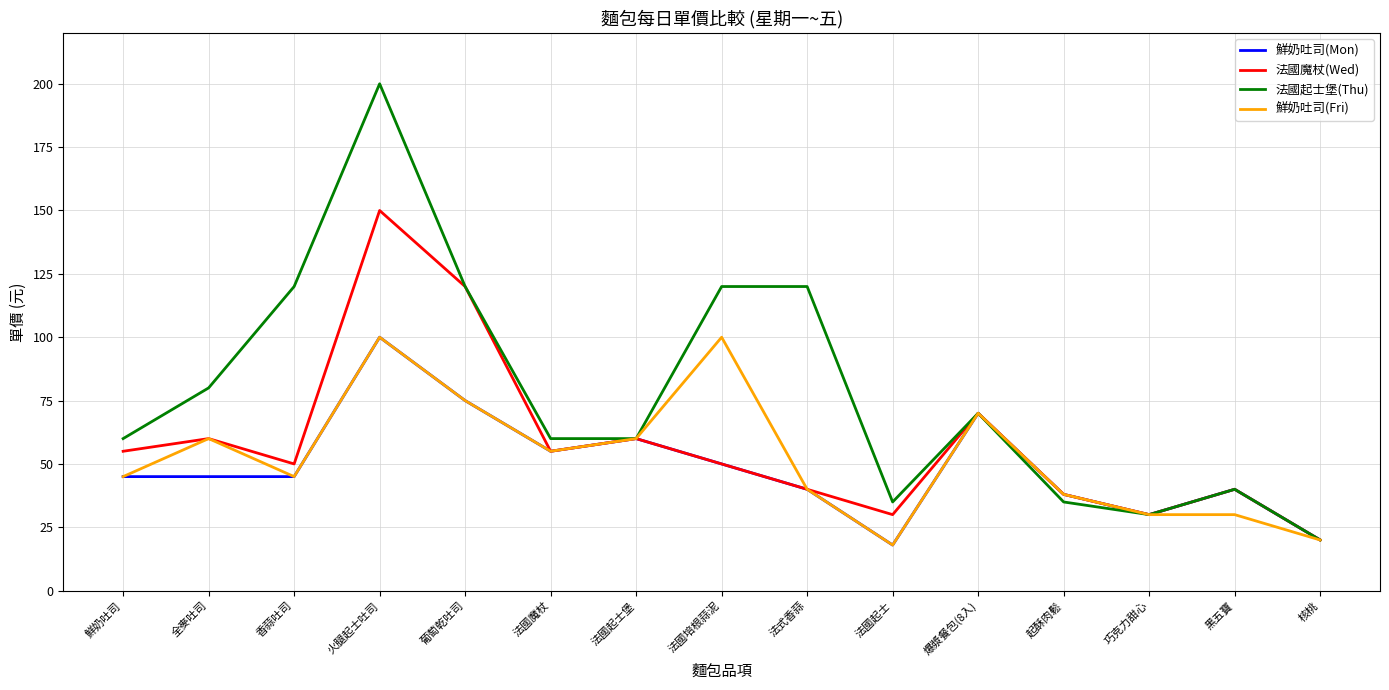

Which series changed the most between 鮮奶吐司 and 黑五寶?

法國起士堡(Thu)